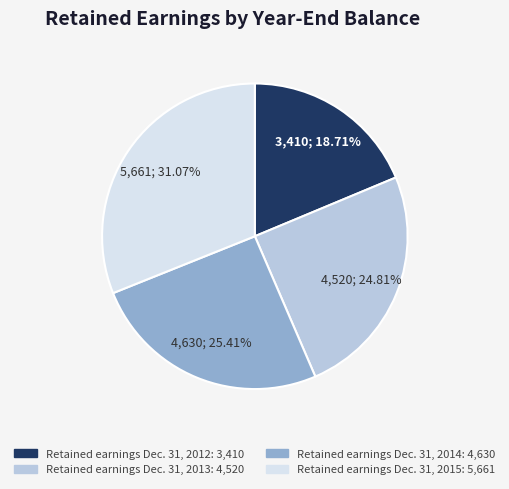

Does Retained earnings Dec. 31, 2012 represent more than half of the total?

No